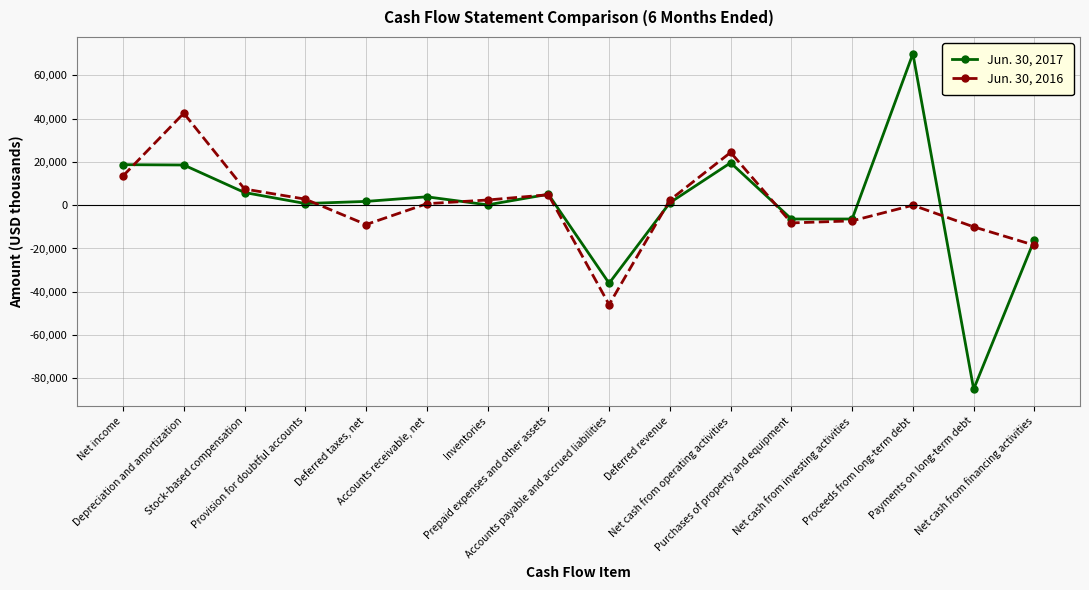

What is the difference between the maximum and minimum values in the Jun. 30, 2017 series?

155000